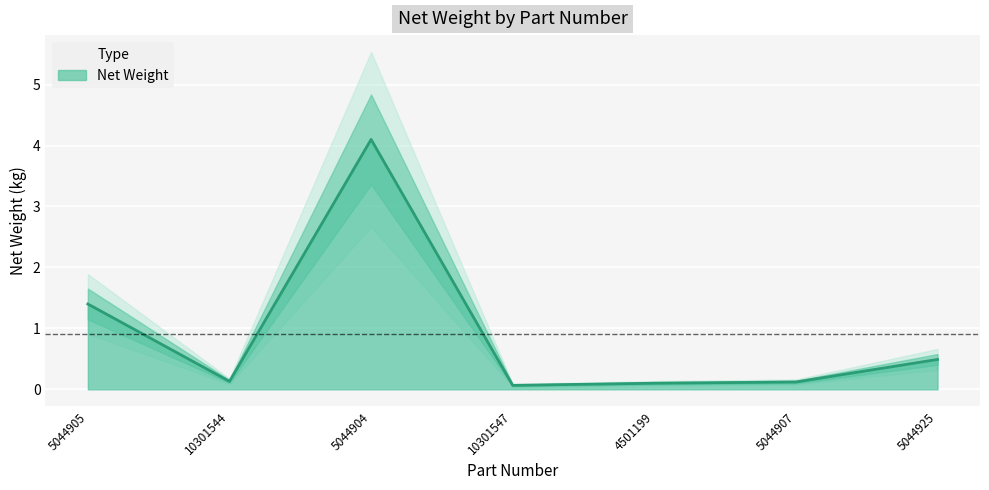

Rank the categories by value from highest to lowest.

5044904, 5044905, 5044925, 10301544, 5044907, 4501199, 10301547